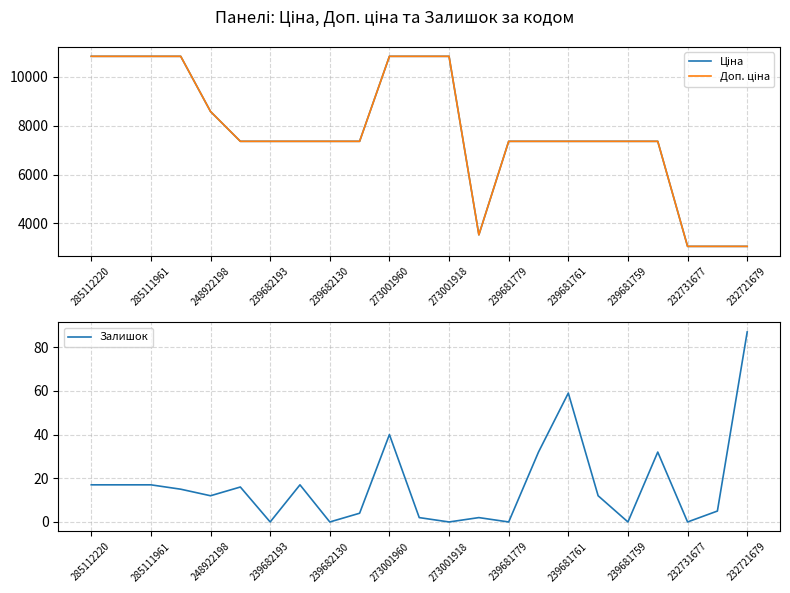

True or false: Ціна has more than 2 points higher than both neighbors.

False